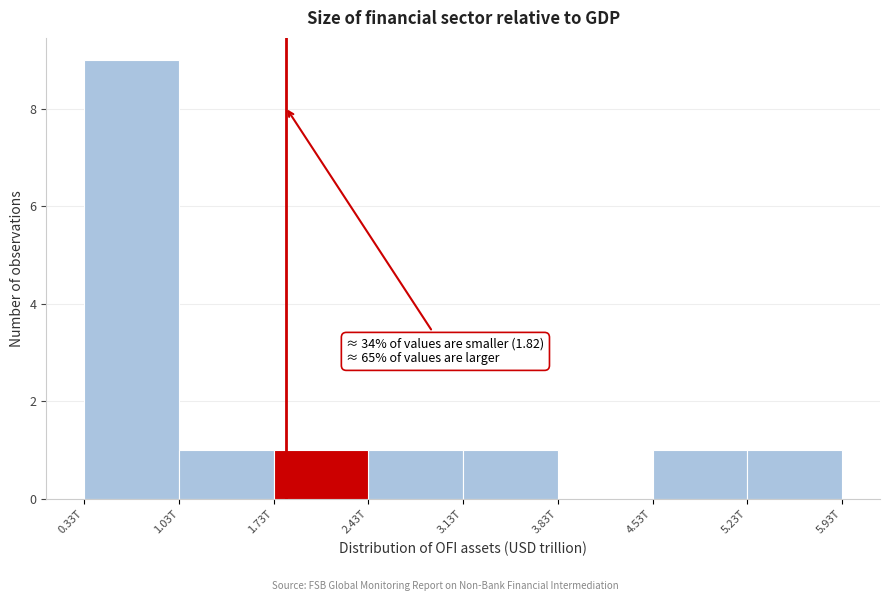

Reading left to right, transcribe all the data shown in this chart.

0.33T=9	1.03T=1	1.73T=1	2.43T=1	3.13T=1	3.83T=0	4.53T=1	5.23T=1